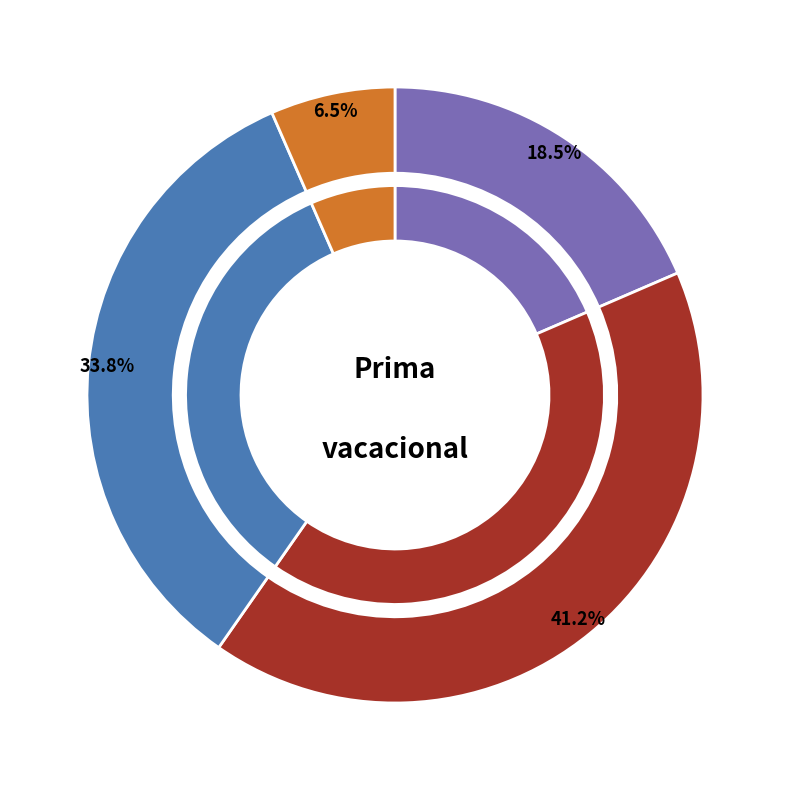

To the nearest percent, what percentage of the pie is ID 1?

19%